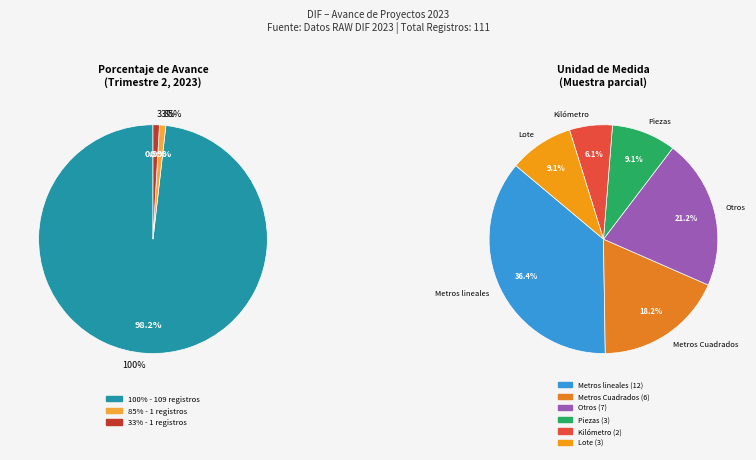

What percentage do 33 and 100 together represent?

99.1%